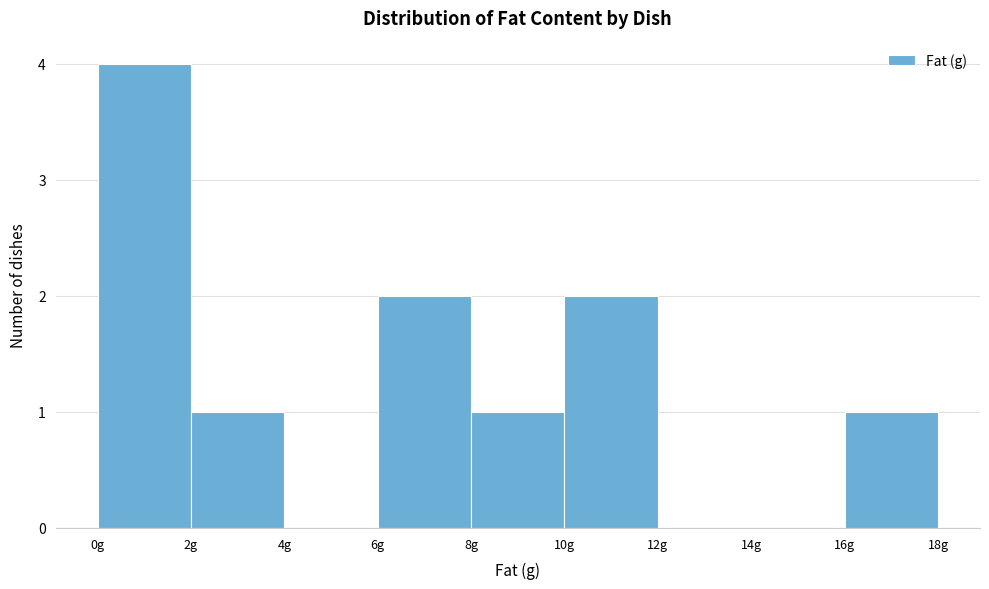

Over which range of the x-axis is the bar tallest?

0 to 2